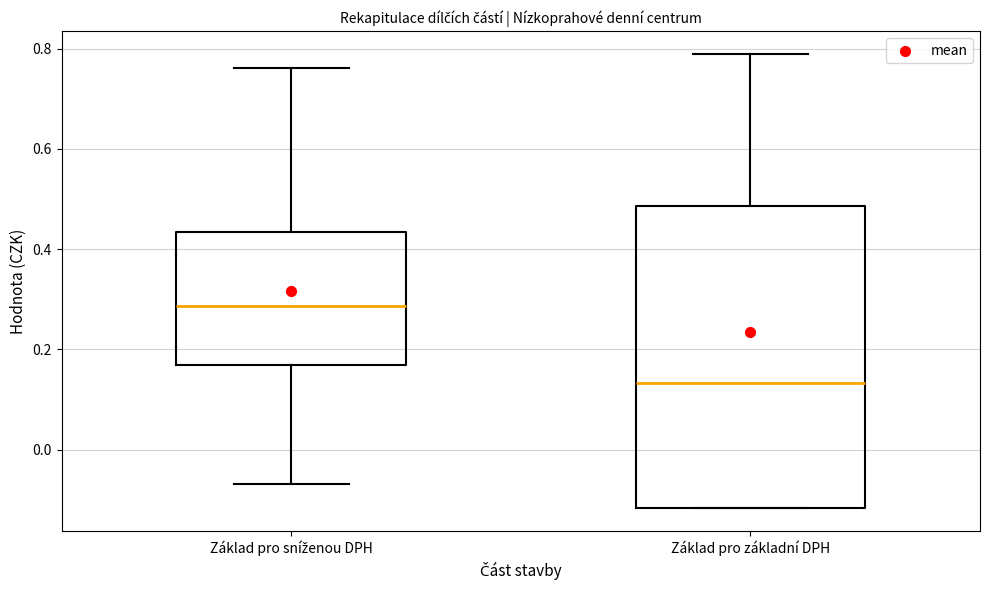

Reading left to right, read every box against the y-axis: the position of its median line, the range the box covers, and the ends of its whiskers. The values are not printed on the chart, so give them approximately, as read against the axis.

Základ pro sníženou DPH: median 0.28, box 0.16 to 0.44, whiskers -0.06 to 0.76
Základ pro základní DPH: median 0.14, box -0.12 to 0.48, whiskers -0.12 to 0.78